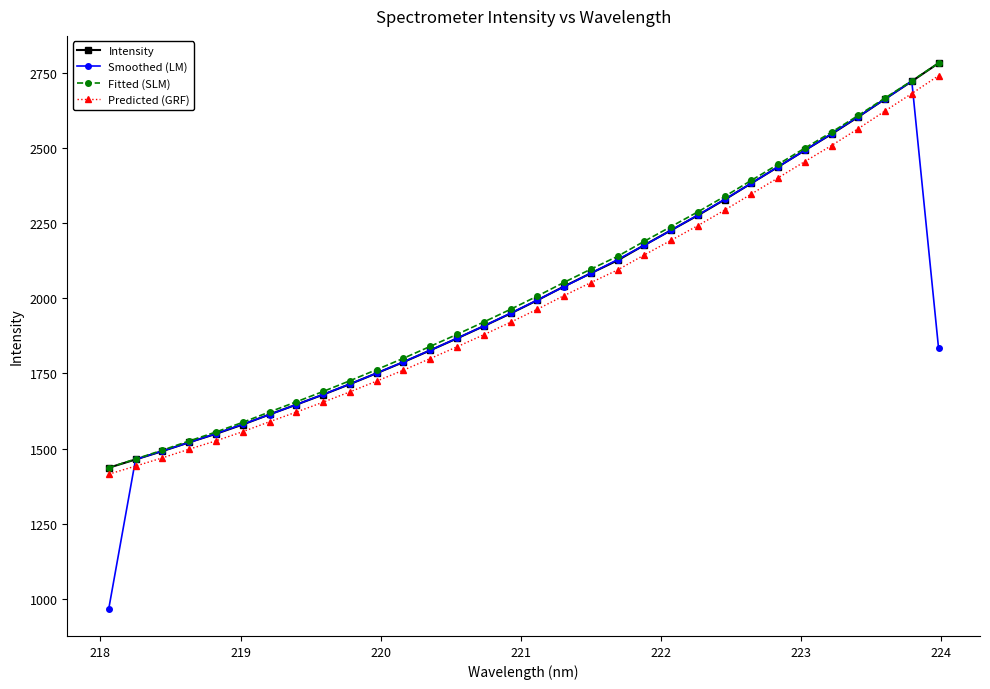

What is the lowest value of the Predicted (GRF) series?

1414.6